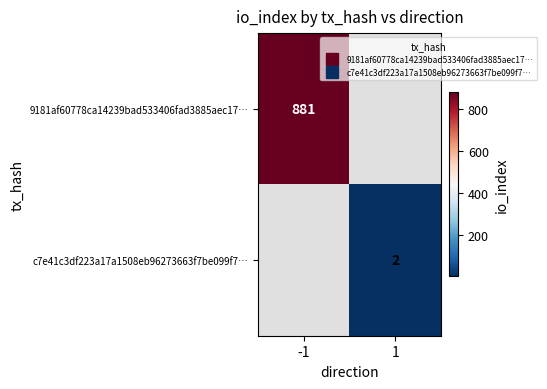

What is the minimum value shown in the chart?

2.0